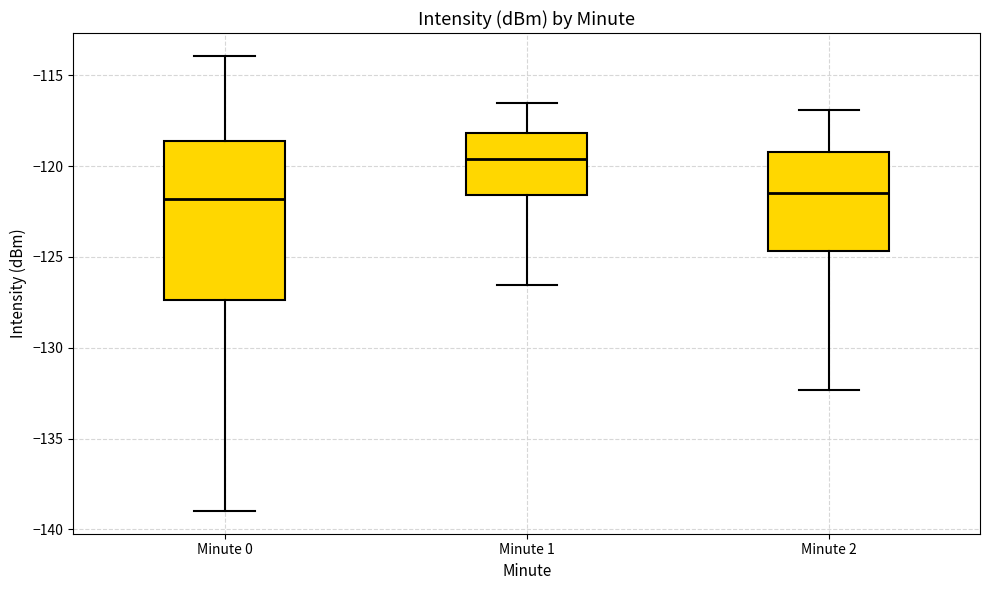

Reading left to right, transcribe this box plot: for each box, give where its median line is, the range the box spans, and where its two whiskers end, as read against the y-axis. The values are not printed on the chart, so give them approximately, as read against the axis.

Minute 0: median -122.0, box -127.5 to -118.5, whiskers -139.0 to -114.0
Minute 1: median -119.5, box -121.5 to -118.0, whiskers -126.5 to -116.5
Minute 2: median -121.5, box -124.5 to -119.0, whiskers -132.5 to -117.0